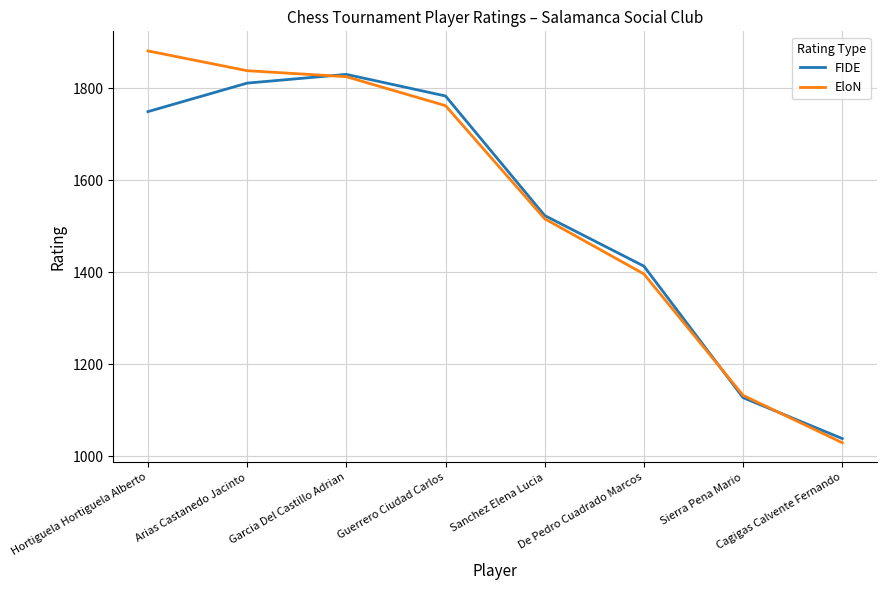

List the series in order of their overall mean, lowest first.

FIDE, EloN